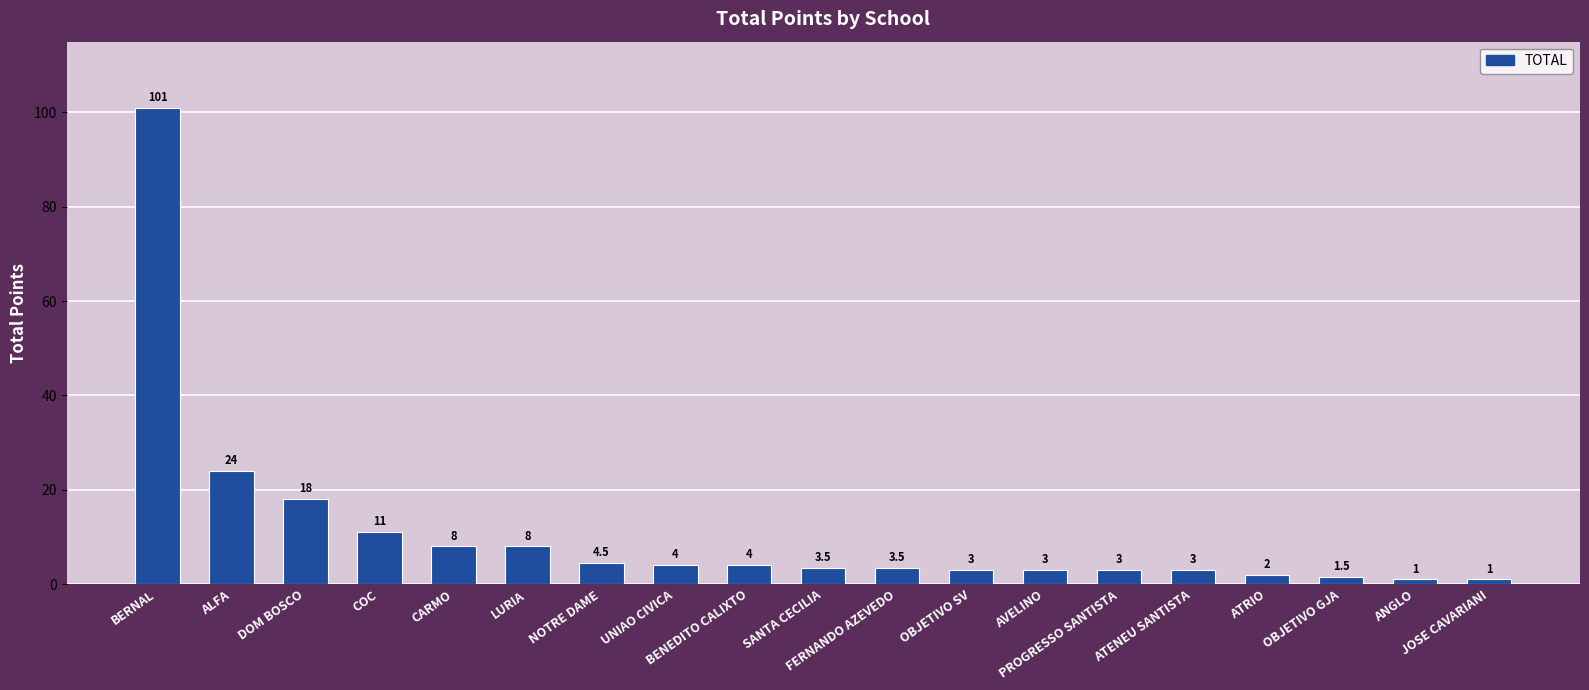

Between AVELINO and NOTRE DAME, which is larger?

NOTRE DAME